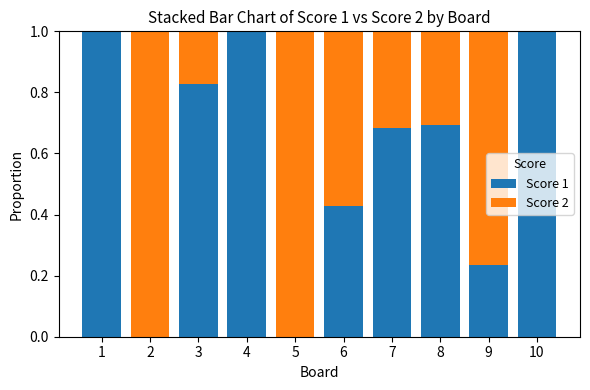

What is the total value across all series at 8?

1.0